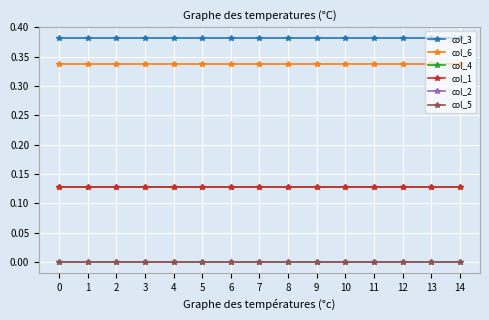

Does the chart have visible grid lines?

Yes